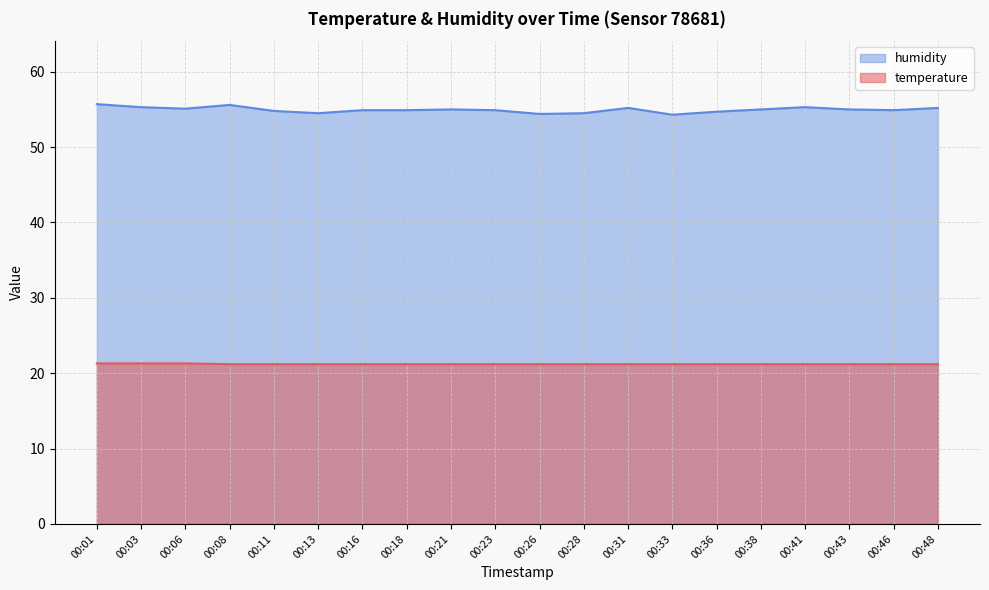

How many lines are shown in the chart?

2